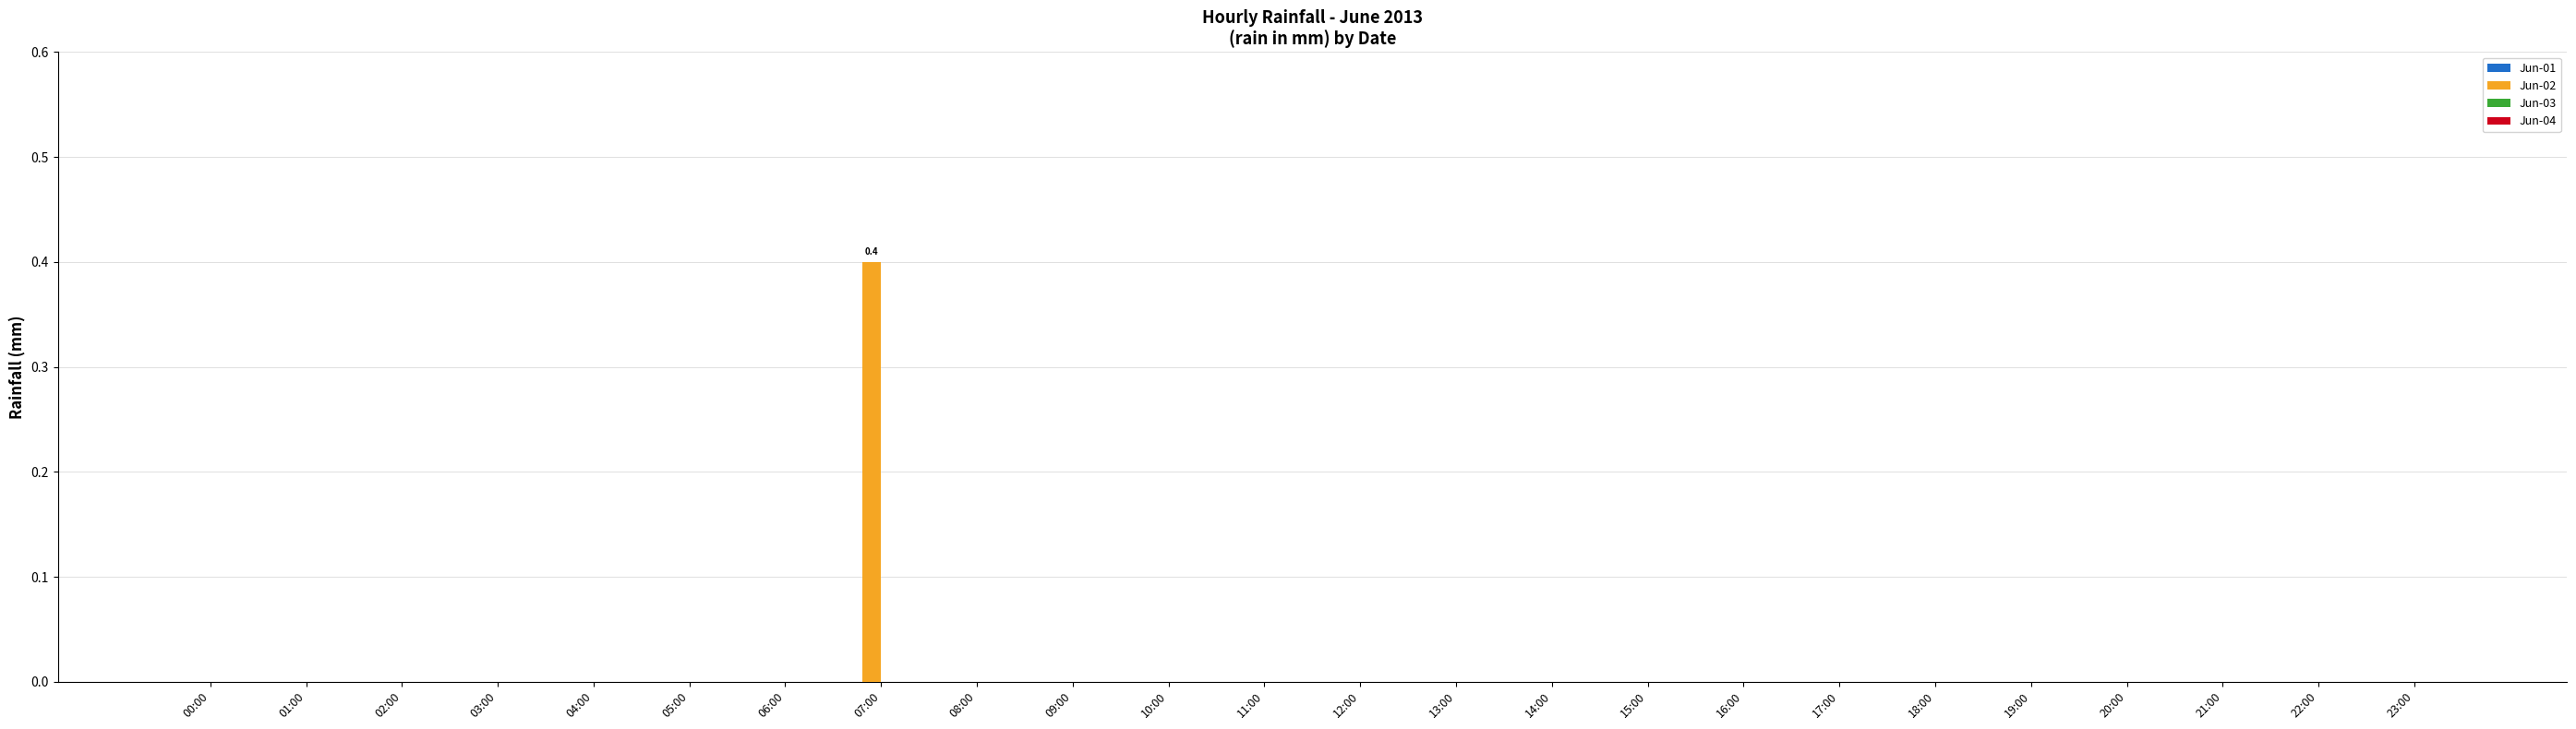

The chart shows a value of 0.2 at 13:00. True or false?

False